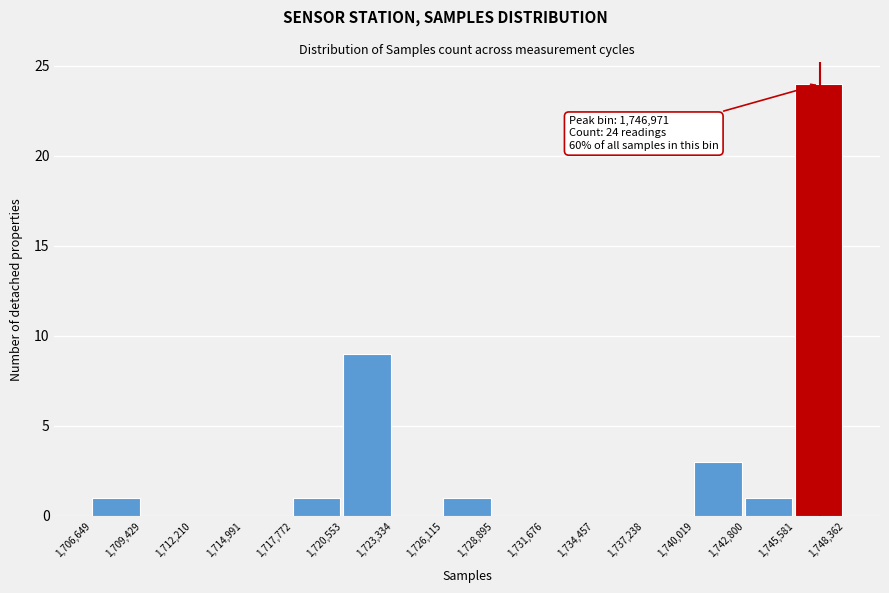

Which range on the x-axis has the tallest bar?

1,745,581 to 1,748,362